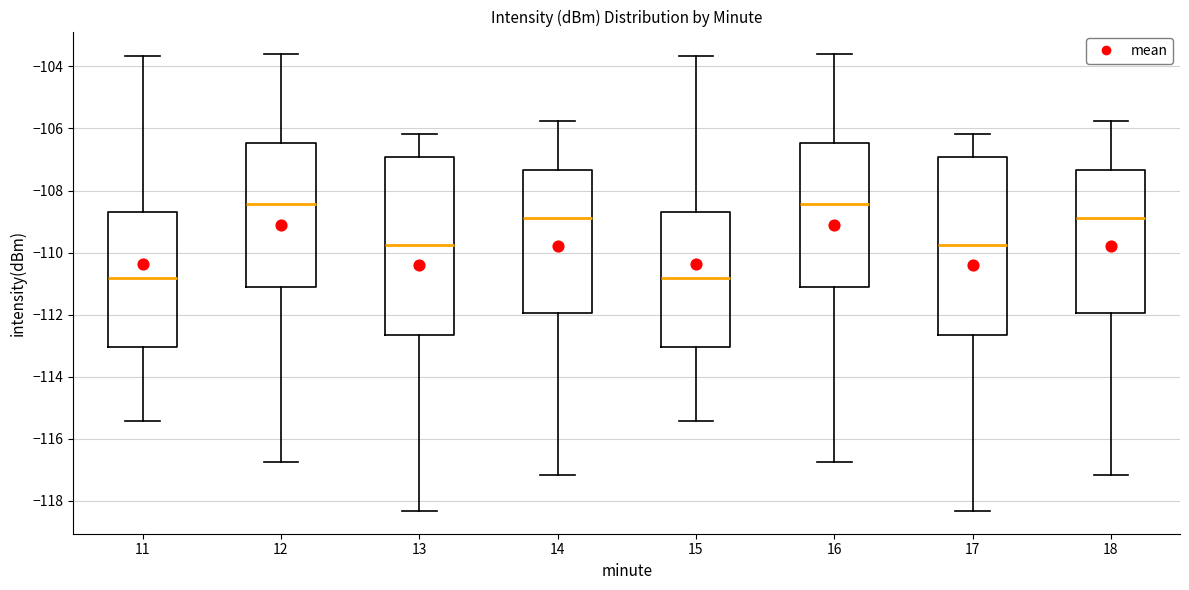

Reading left to right, read every box against the y-axis: the position of its median line, the range the box covers, and the ends of its whiskers. The values are not printed on the chart, so give them approximately, as read against the axis.

11: median -110.8, box -113.0 to -108.6, whiskers -115.4 to -103.6
12: median -108.4, box -111.2 to -106.4, whiskers -116.8 to -103.6
13: median -109.8, box -112.6 to -107.0, whiskers -118.4 to -106.2
14: median -108.8, box -112.0 to -107.4, whiskers -117.2 to -105.8
15: median -110.8, box -113.0 to -108.6, whiskers -115.4 to -103.6
16: median -108.4, box -111.2 to -106.4, whiskers -116.8 to -103.6
17: median -109.8, box -112.6 to -107.0, whiskers -118.4 to -106.2
18: median -108.8, box -112.0 to -107.4, whiskers -117.2 to -105.8